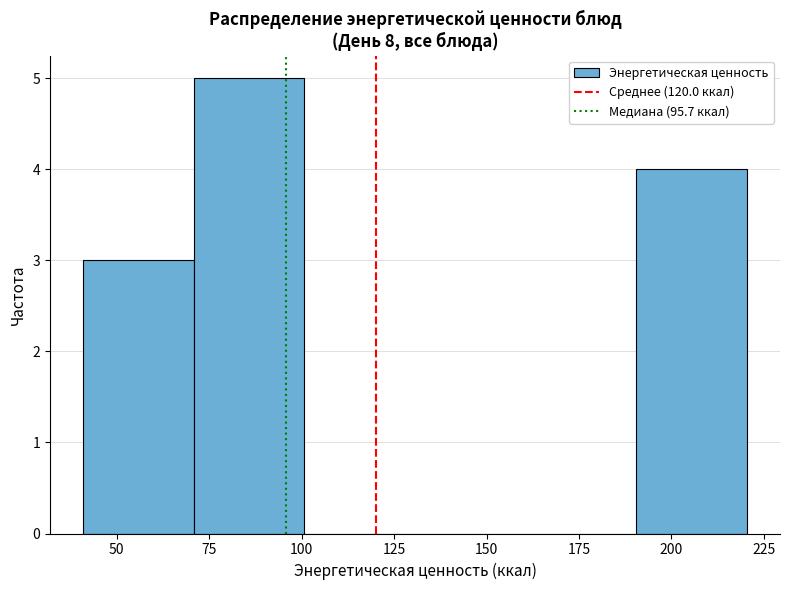

Over which range of the x-axis is the bar tallest?

70 to 100